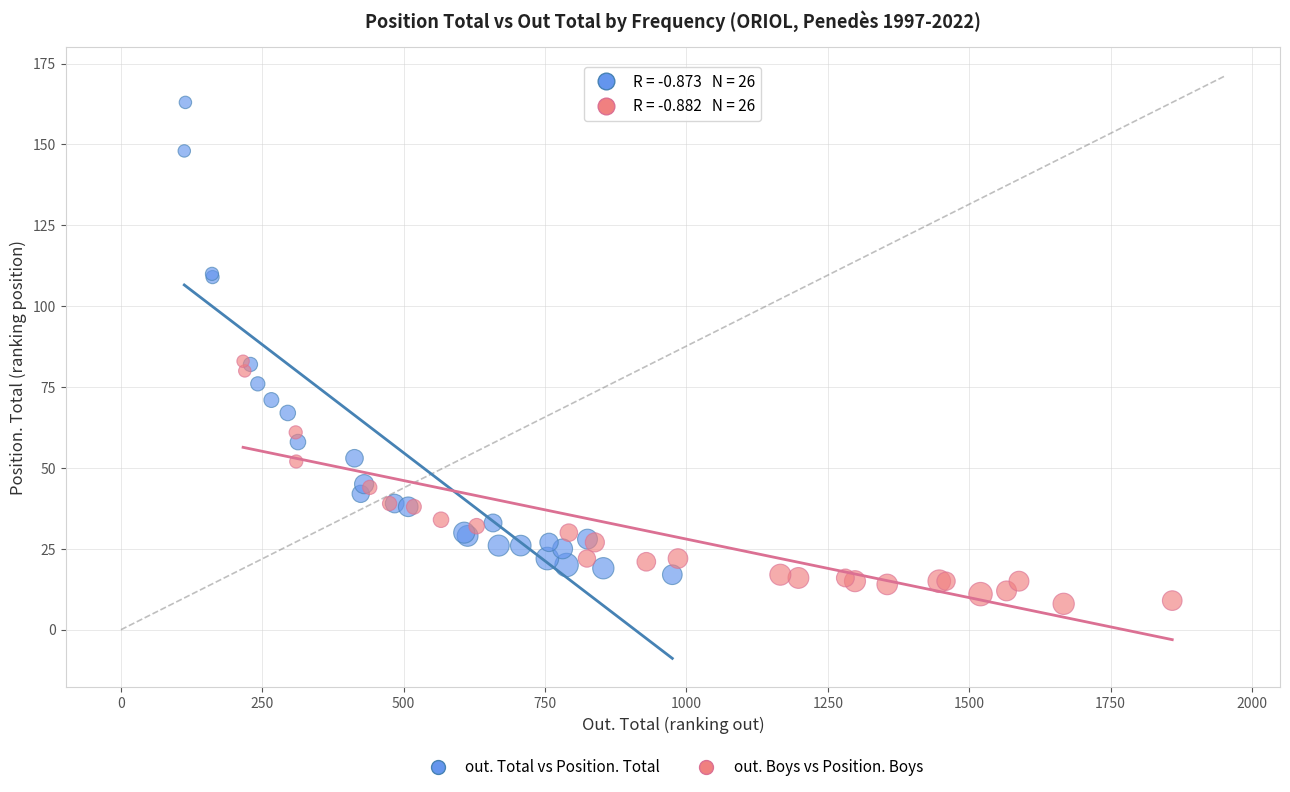

What are all the series names shown in the legend?

out. Total vs Position. Total, out. Boys vs Position. Boys